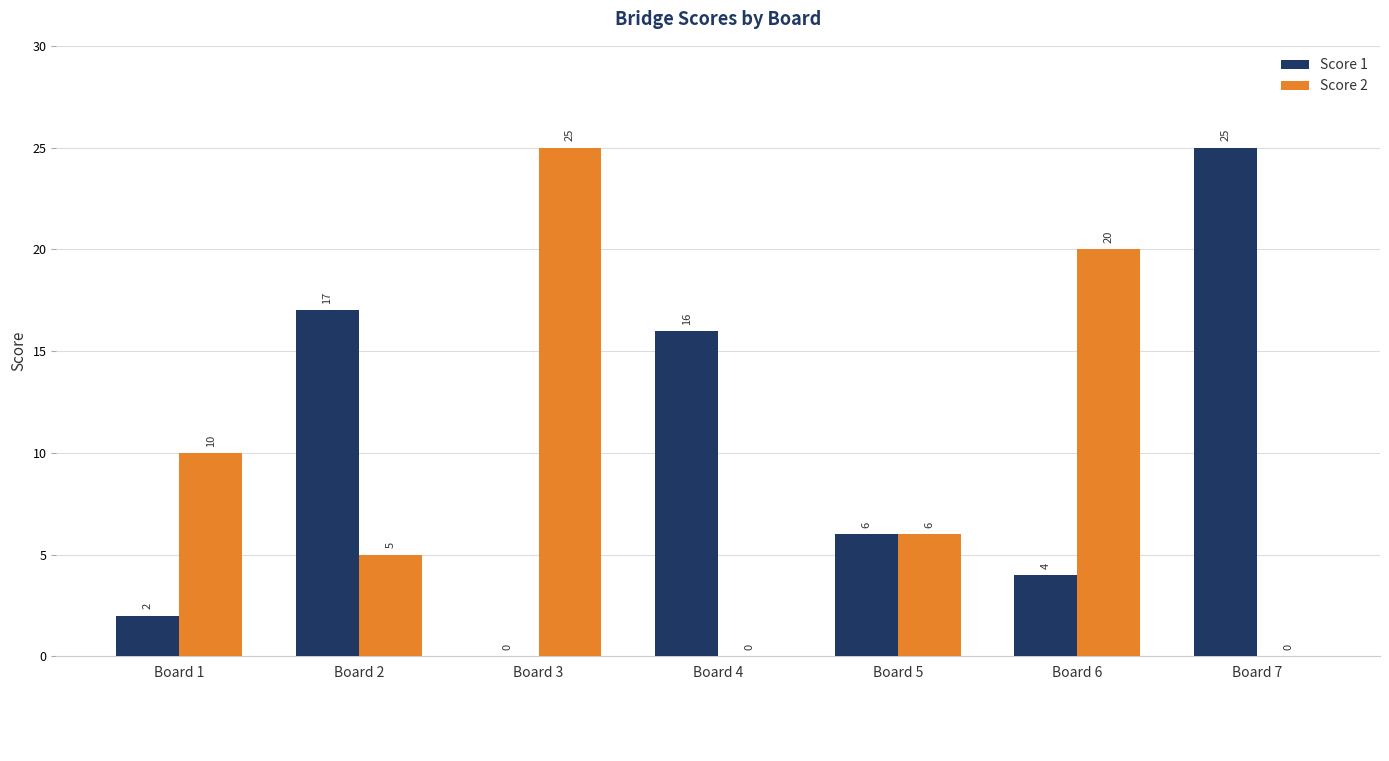

What is the greatest value displayed?

25